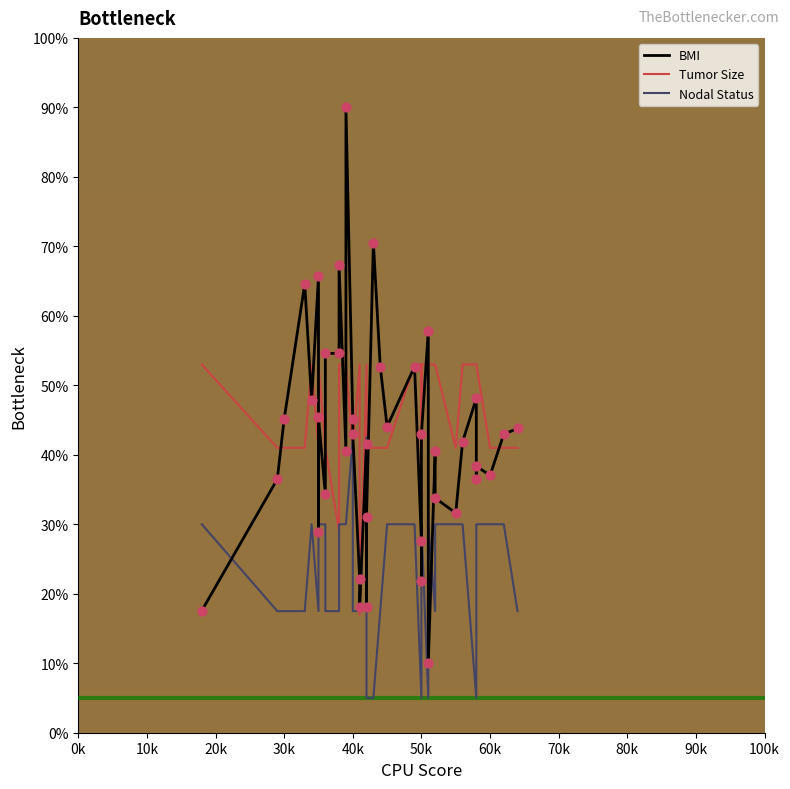

What are all the series names shown in the legend?

BMI, Tumor Size, Nodal Status